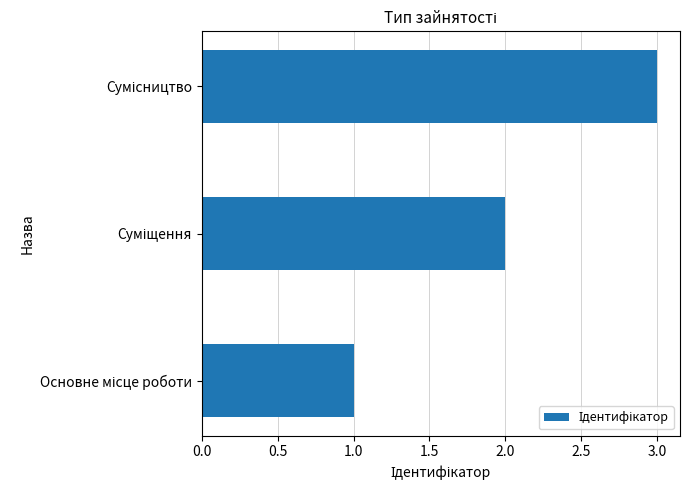

What is the maximum value shown in the chart?

3